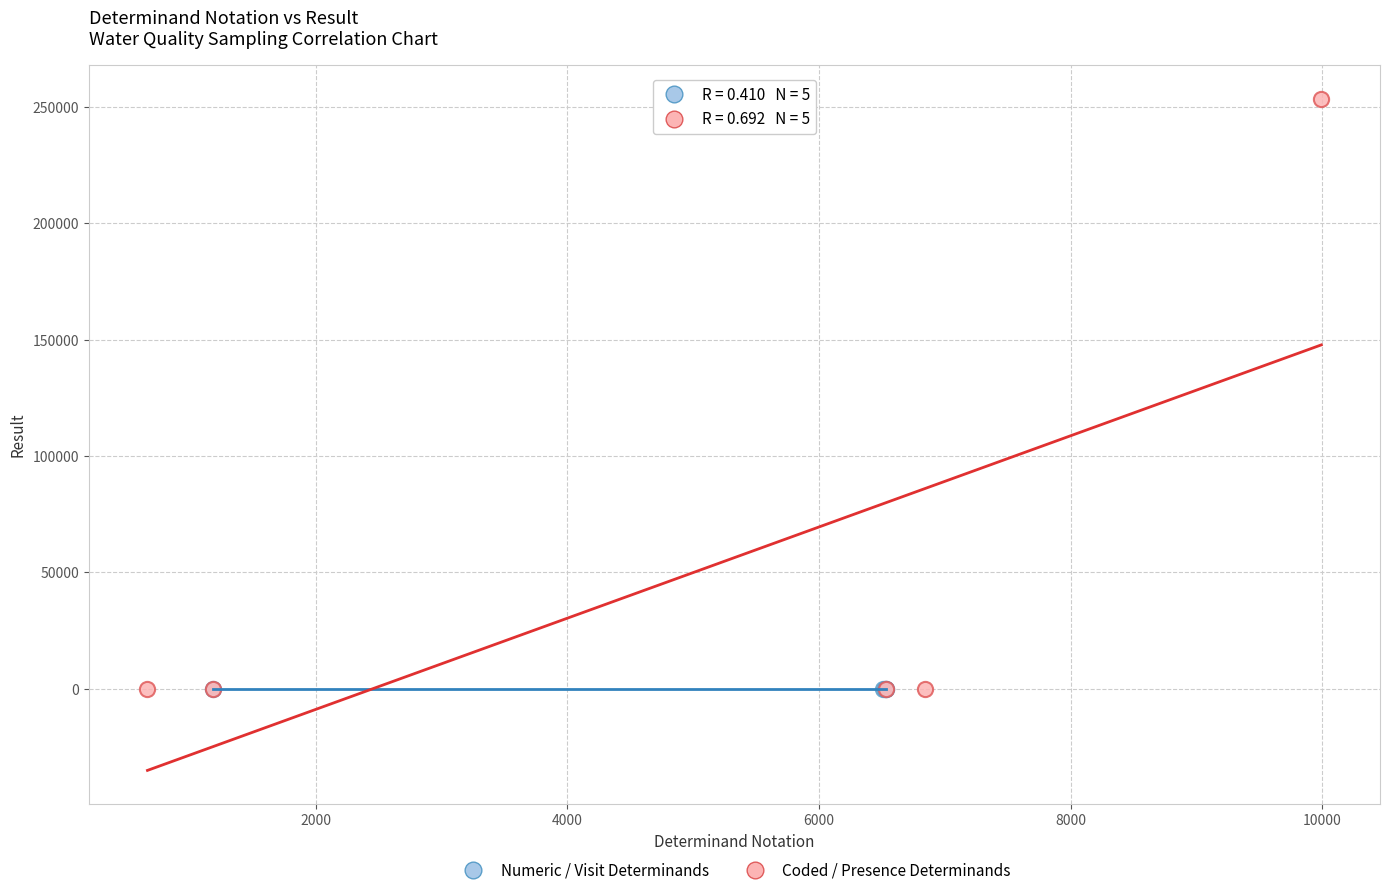

Which series has the largest Y range (max minus min)?

Coded / Presence Determinands